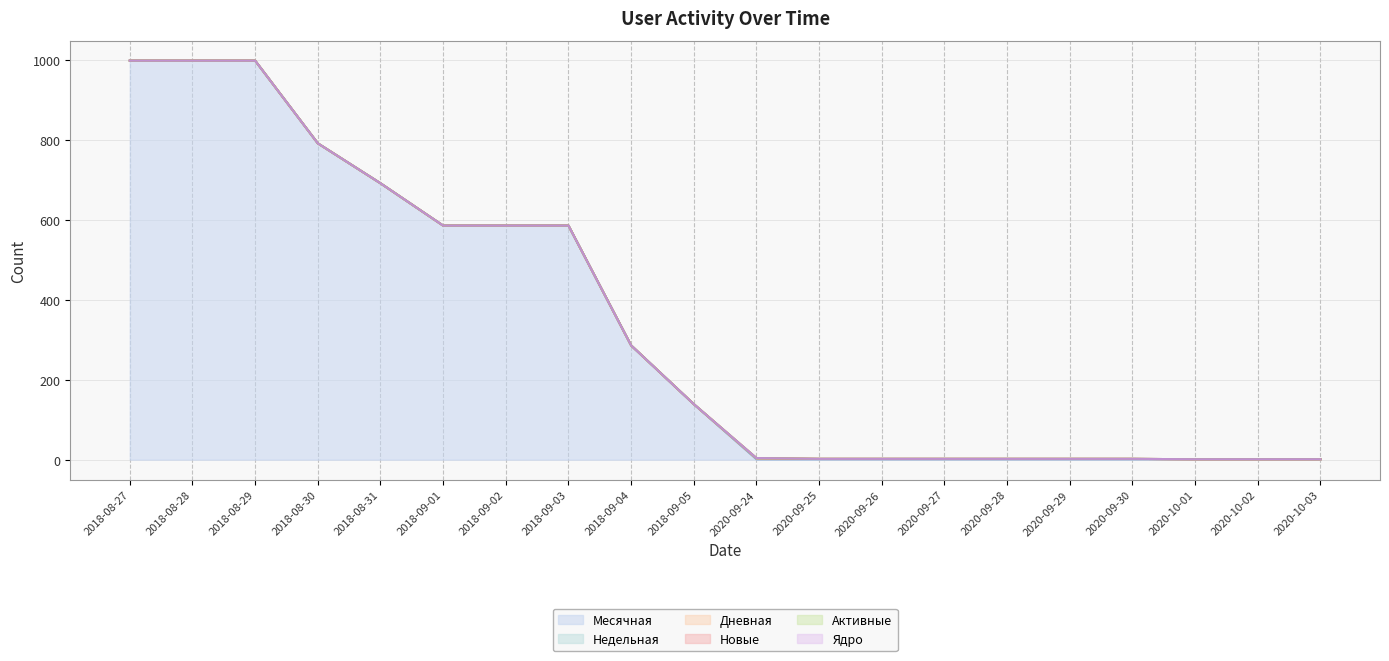

True or false: Ядро and Месячная intersect in this chart.

False